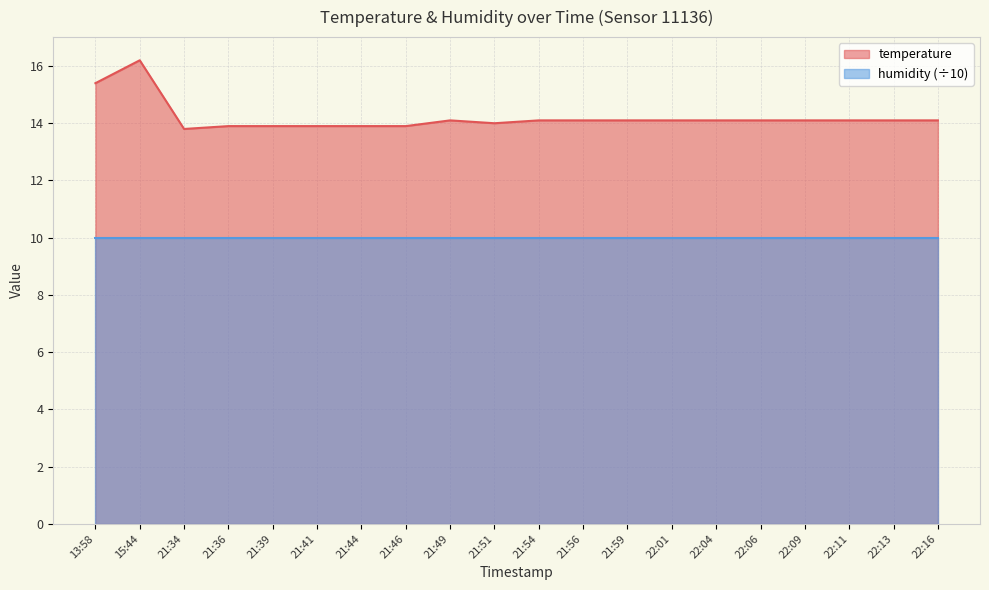

List the labels in order of value, smallest first.

21:34, 21:36, 21:39, 21:41, 21:44, 21:46, 21:51, 21:49, 21:54, 21:56, 21:59, 22:01, 22:04, 22:06, 22:09, 22:11, 22:13, 22:16, 13:58, 15:44